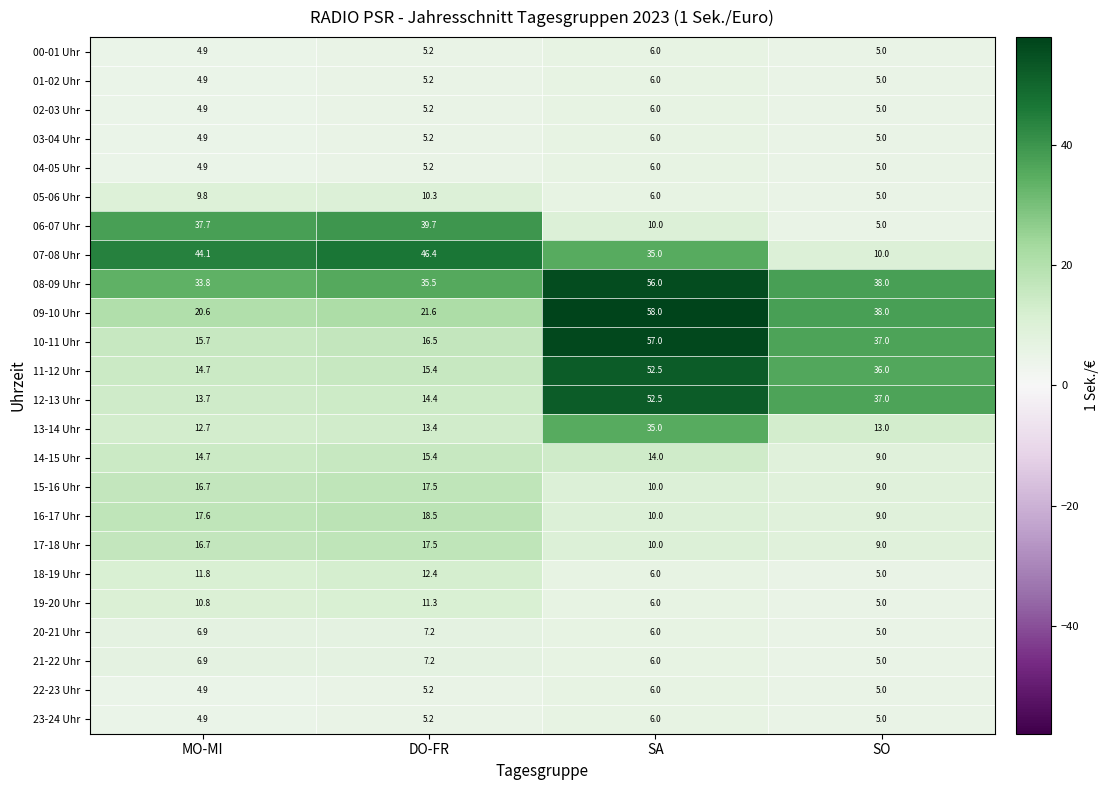

Where is 13-14 Uhr nearest to the value 23?

DO-FR